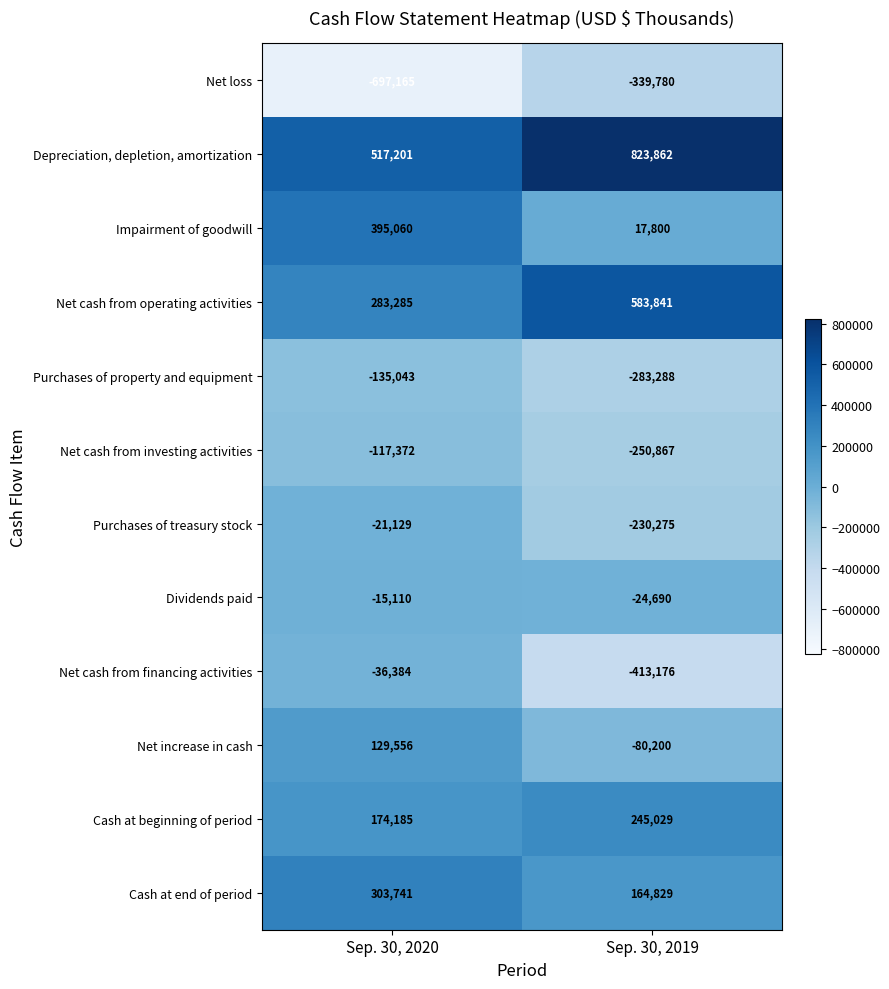

How many values in the Depreciation, depletion, amortization series are below 823862?

1